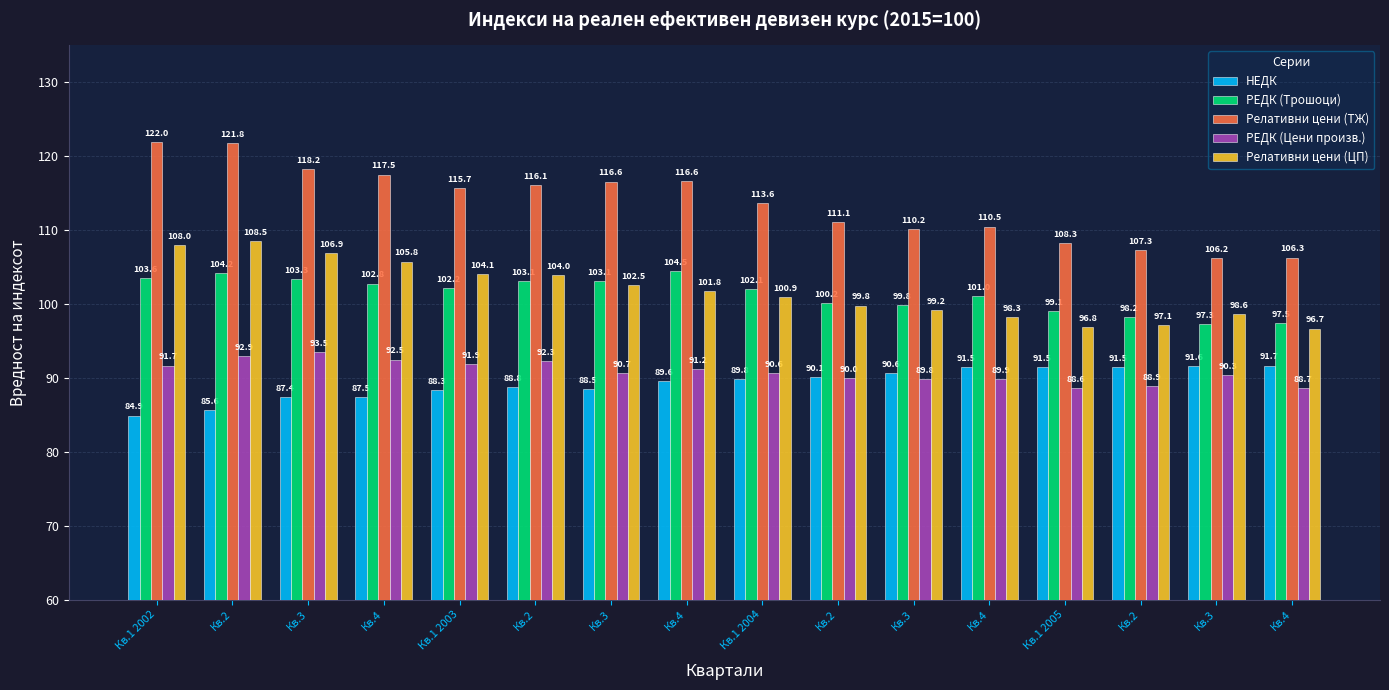

What are all the series names shown in the legend?

НЕДК, РЕДК (Трошоци), Релативни цени (ТЖ), РЕДК (Цени произв.), Релативни цени (ЦП)